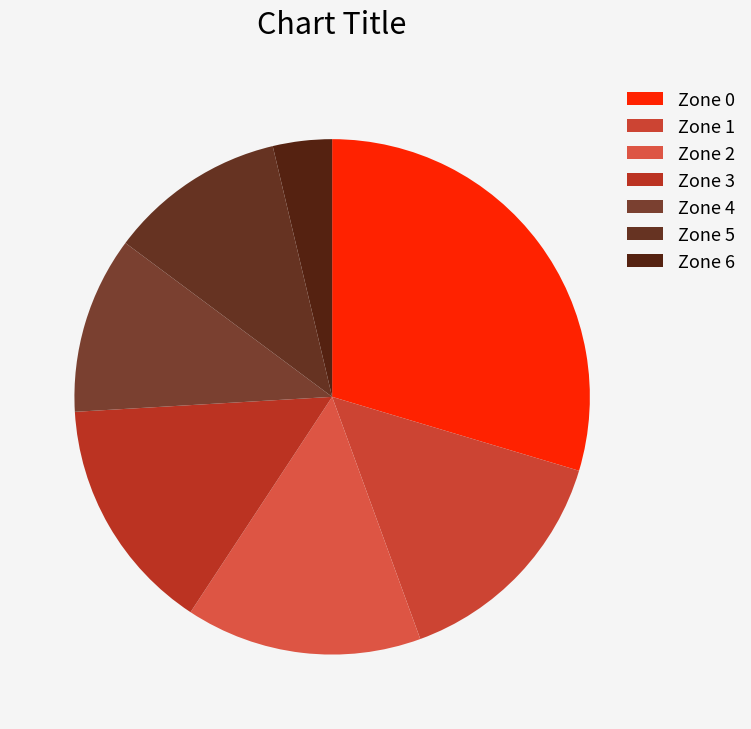

Count the number of slices in the pie.

7